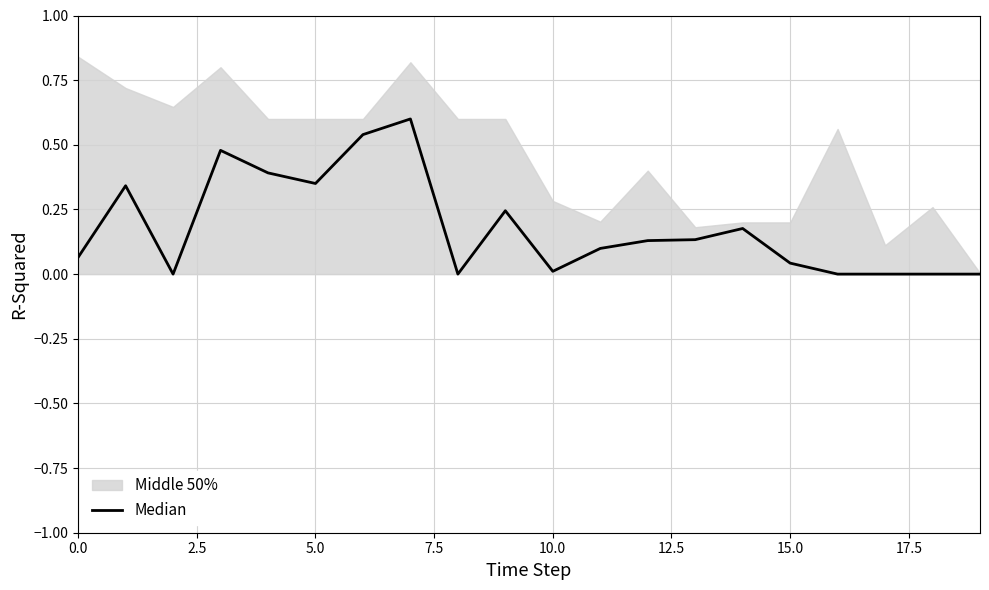

What is the sum of the values at 14 and 13?

0.3